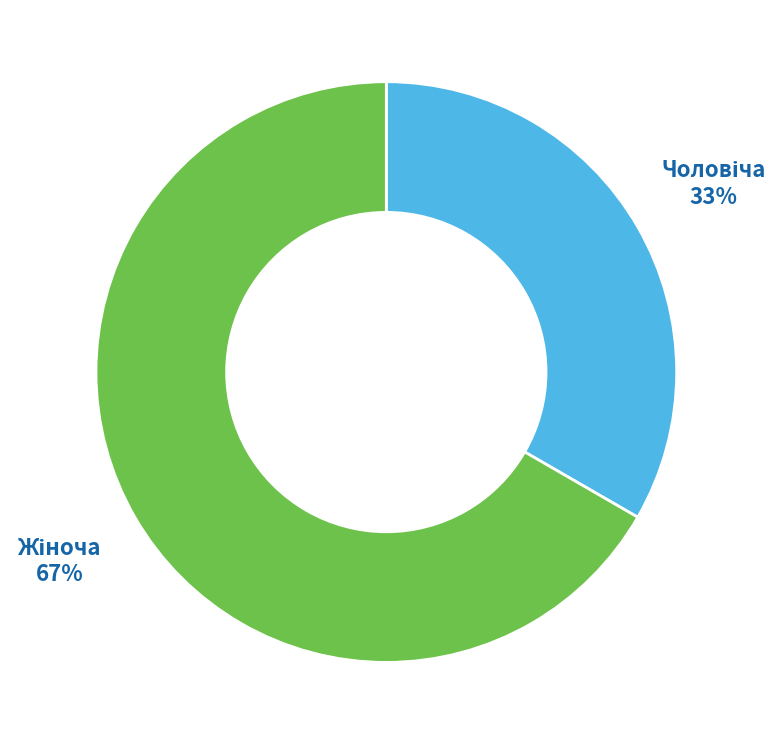

To the nearest percent, what is the average slice percentage?

50%